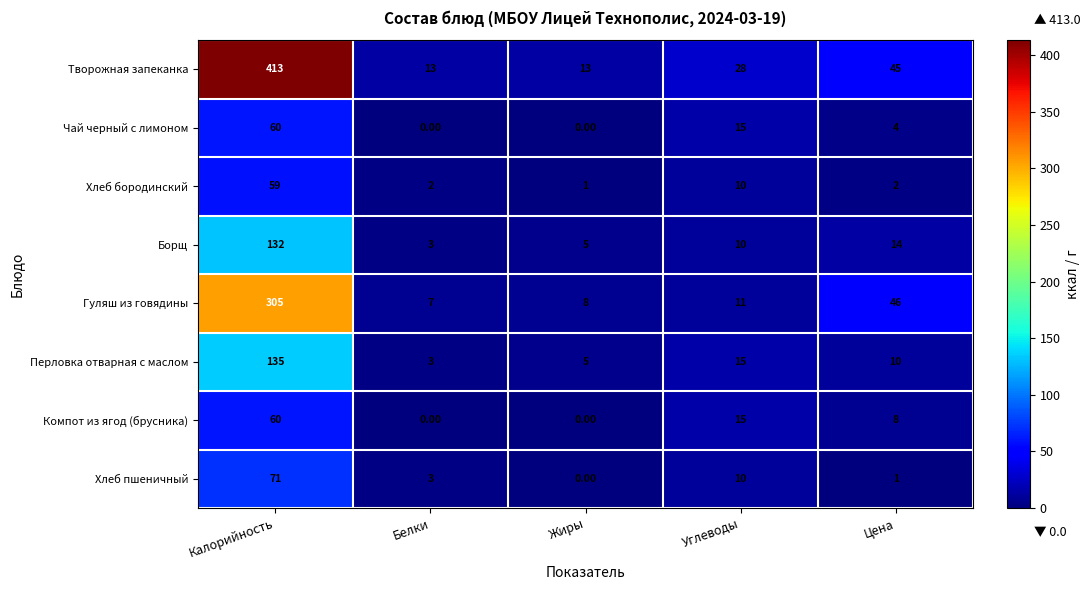

List the labels in order of Перловка отварная с маслом value, largest first.

Калорийность, Углеводы, Цена, Жиры, Белки